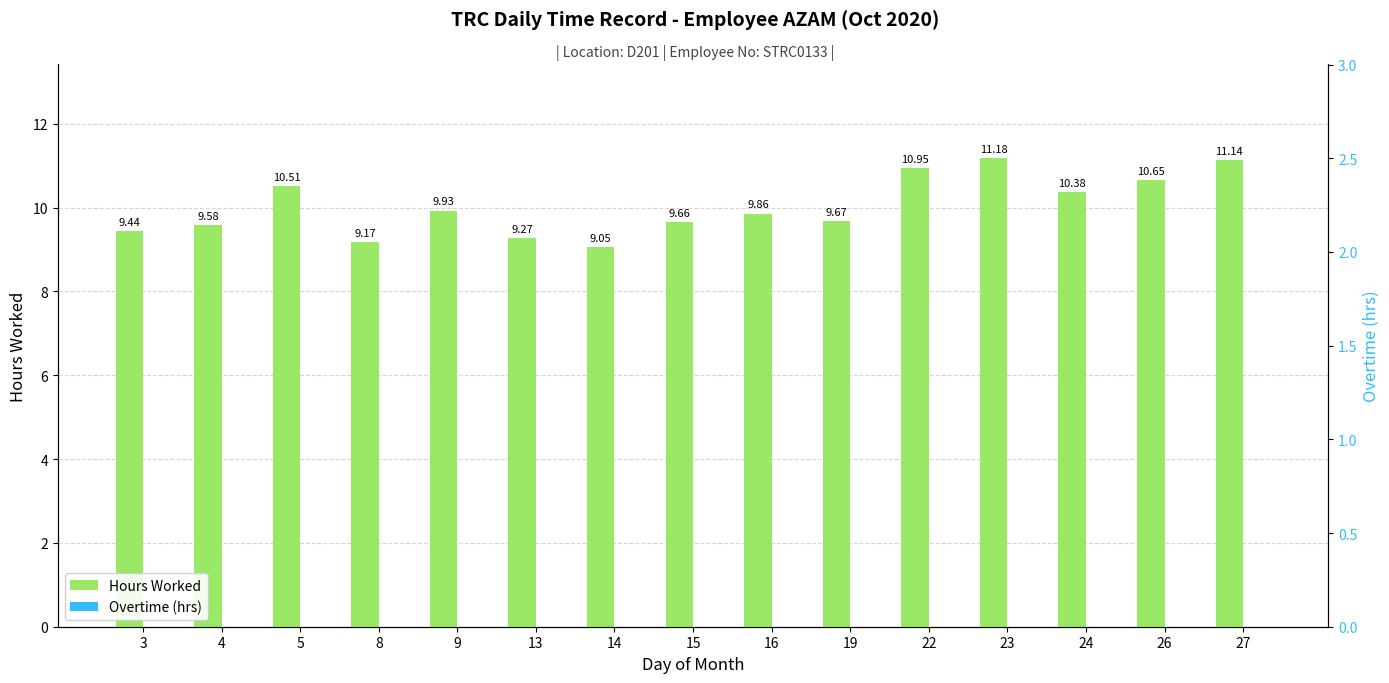

Are the bars horizontal?

No